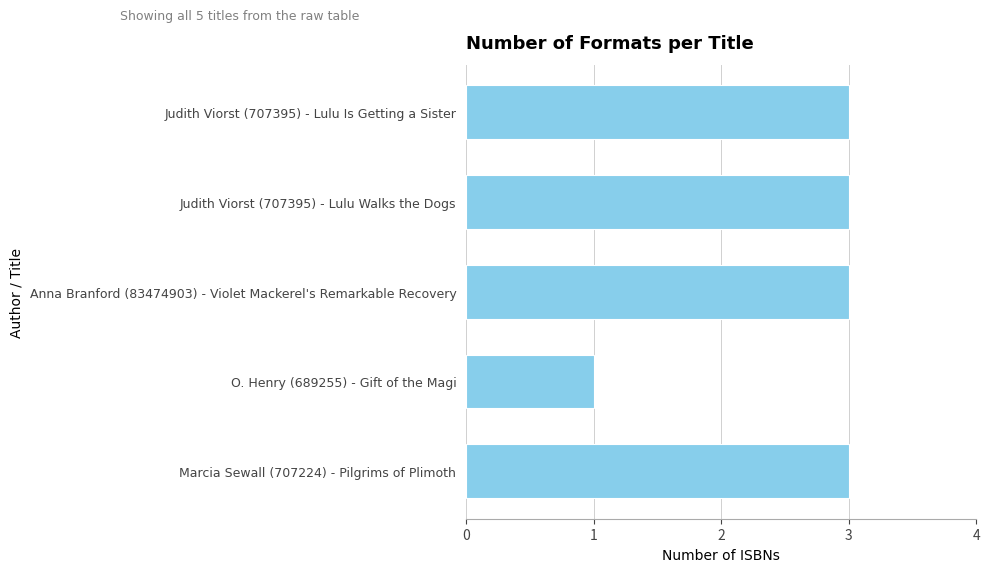

Count the values in the range 3 to 4.

4